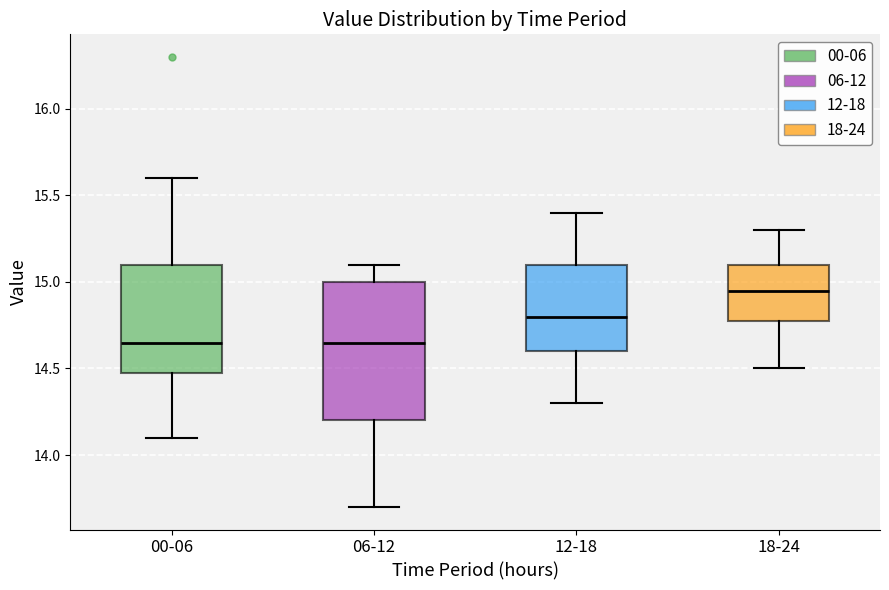

Reading left to right, transcribe this box plot: for each box, give where its median line is, the range the box spans, and where its two whiskers end, as read against the y-axis. The values are not printed on the chart, so give them approximately, as read against the axis.

00-06: median 14.65, box 14.50 to 15.10, whiskers 14.10 to 15.60
06-12: median 14.65, box 14.20 to 15.00, whiskers 13.70 to 15.10
12-18: median 14.80, box 14.60 to 15.10, whiskers 14.30 to 15.40
18-24: median 14.95, box 14.80 to 15.10, whiskers 14.50 to 15.30